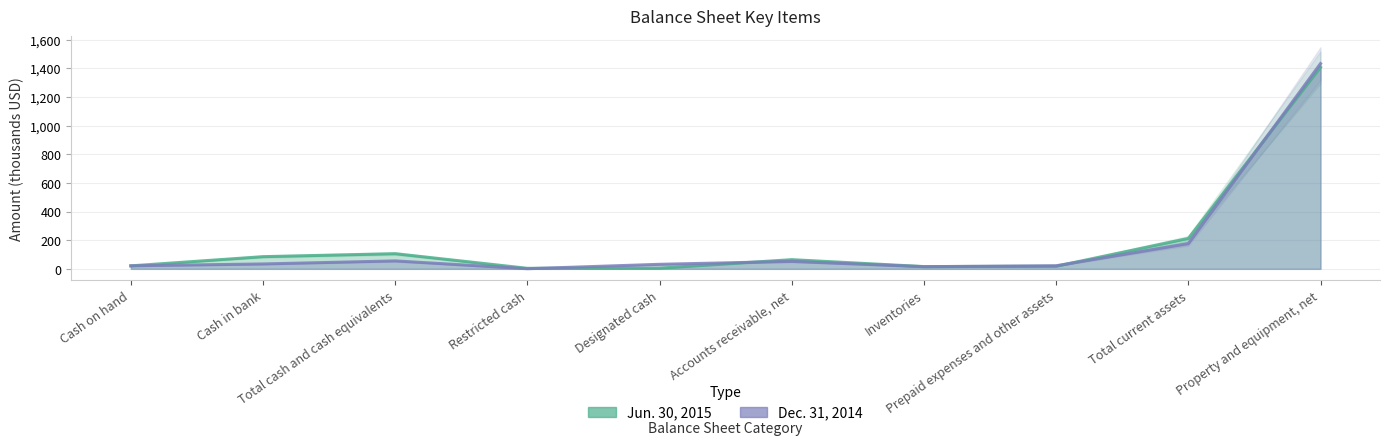

True or false: Jun. 30, 2015 and Dec. 31, 2014 cross at least once.

True